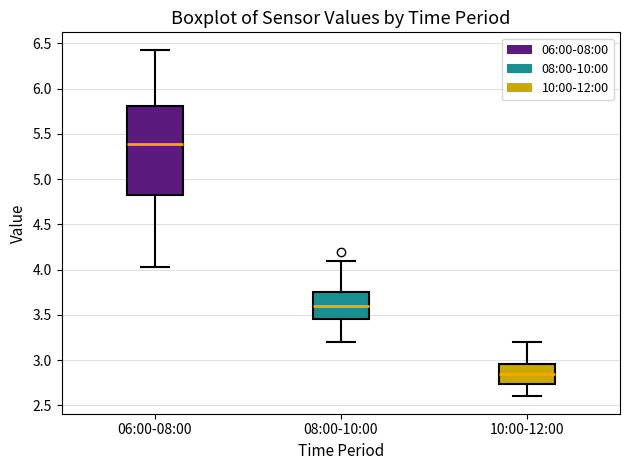

Reading left to right, read every box against the y-axis: the position of its median line, the range the box covers, and the ends of its whiskers. The values are not printed on the chart, so give them approximately, as read against the axis.

06:00-08:00: median 5.40, box 4.80 to 5.80, whiskers 4.05 to 6.45
08:00-10:00: median 3.60, box 3.45 to 3.75, whiskers 3.20 to 4.10
10:00-12:00: median 2.85, box 2.75 to 2.95, whiskers 2.60 to 3.20